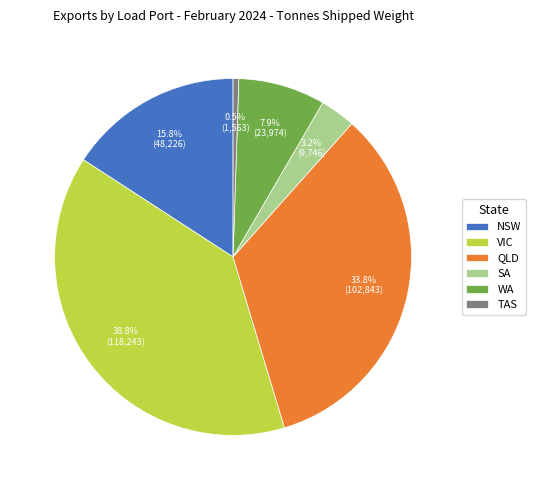

Count the number of slices in the pie.

6